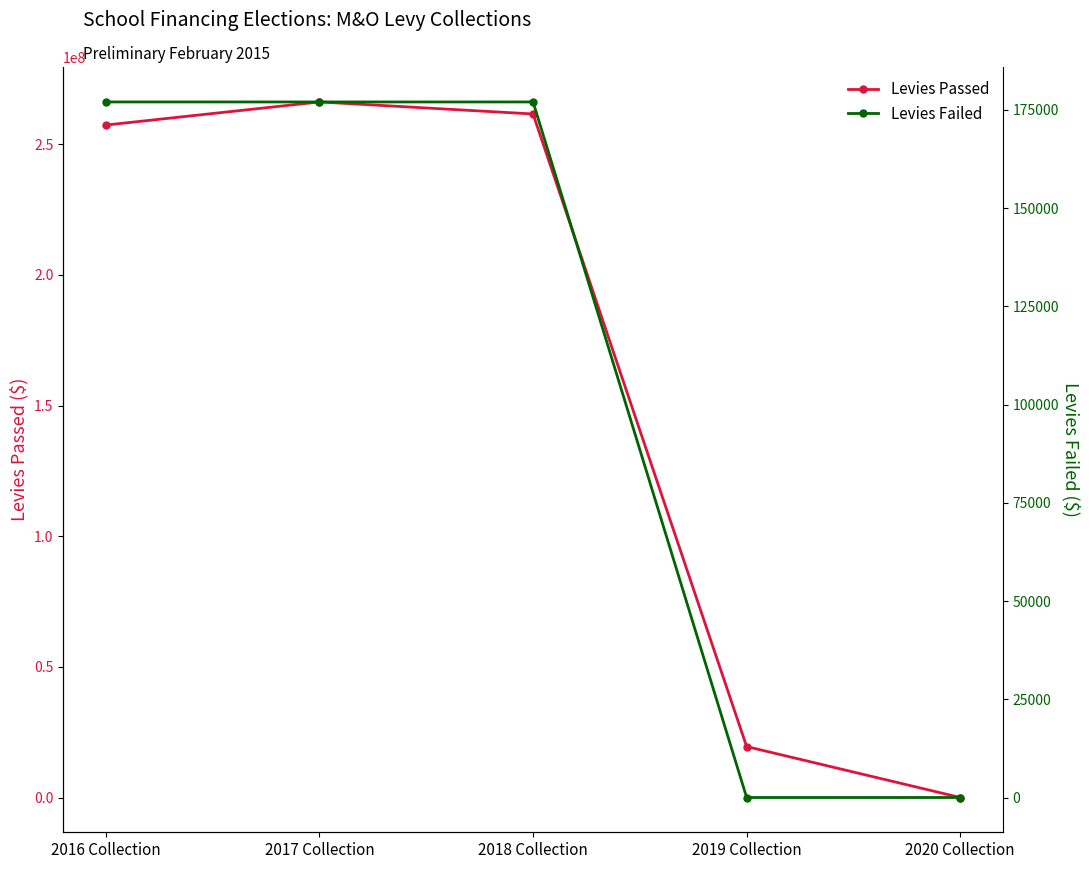

What is the label of the 3rd point from the left?

2018 Collection